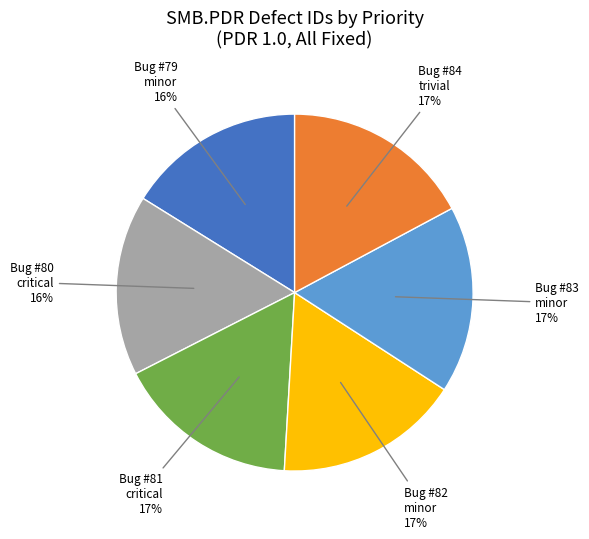

Is there any slice that represents more than half of the pie?

No